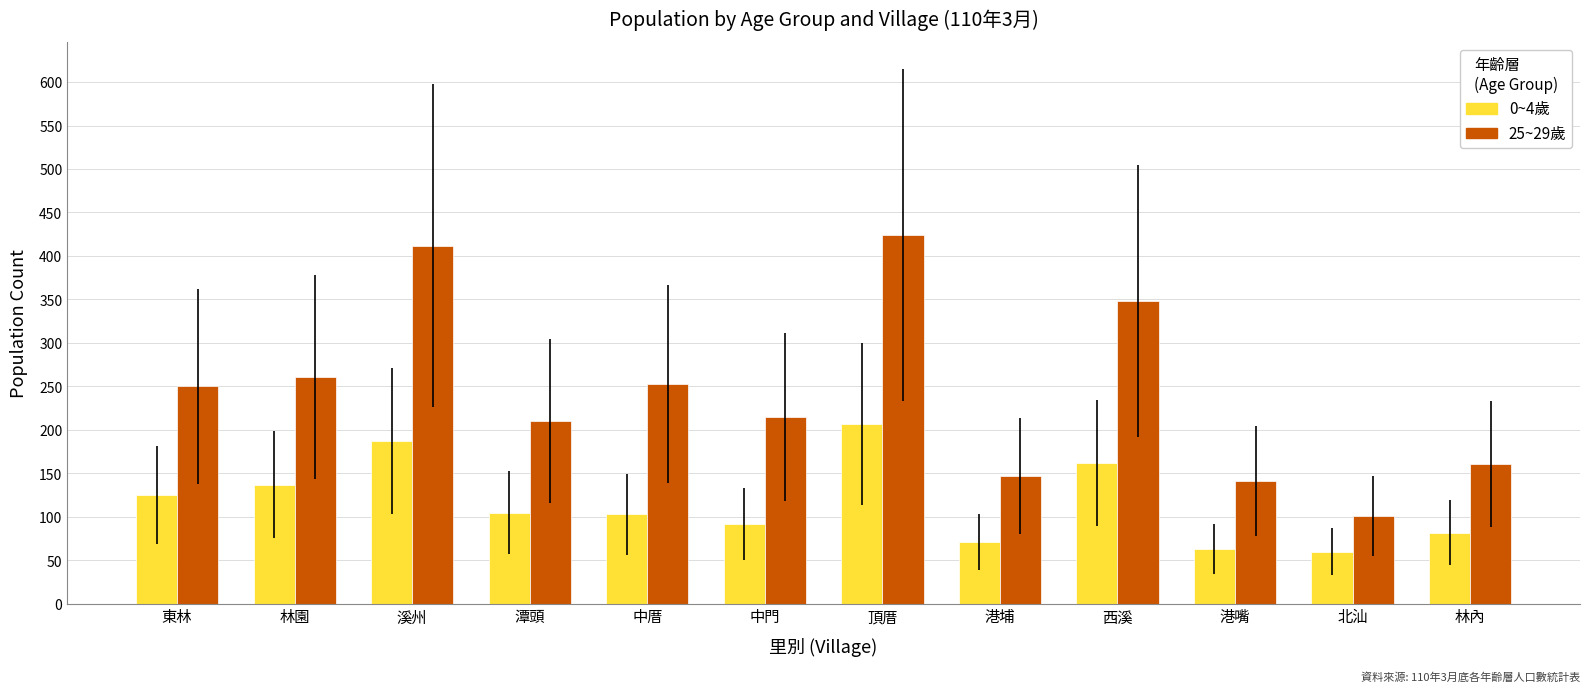

What position from the right is 潭頭?

9